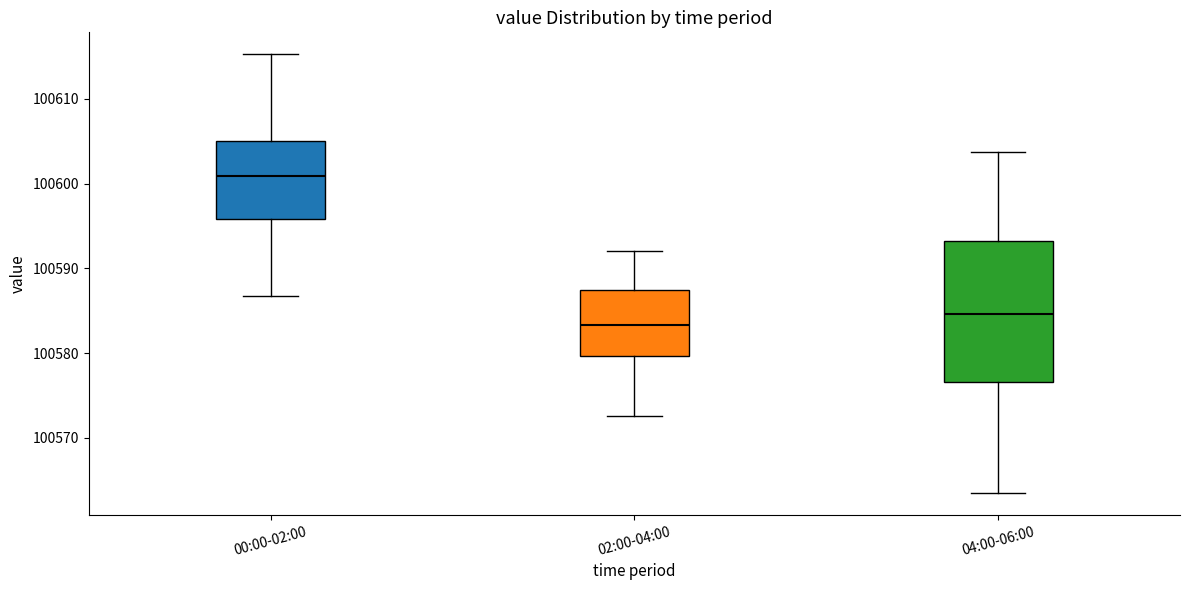

Which box's median line is the lowest?

02:00-04:00